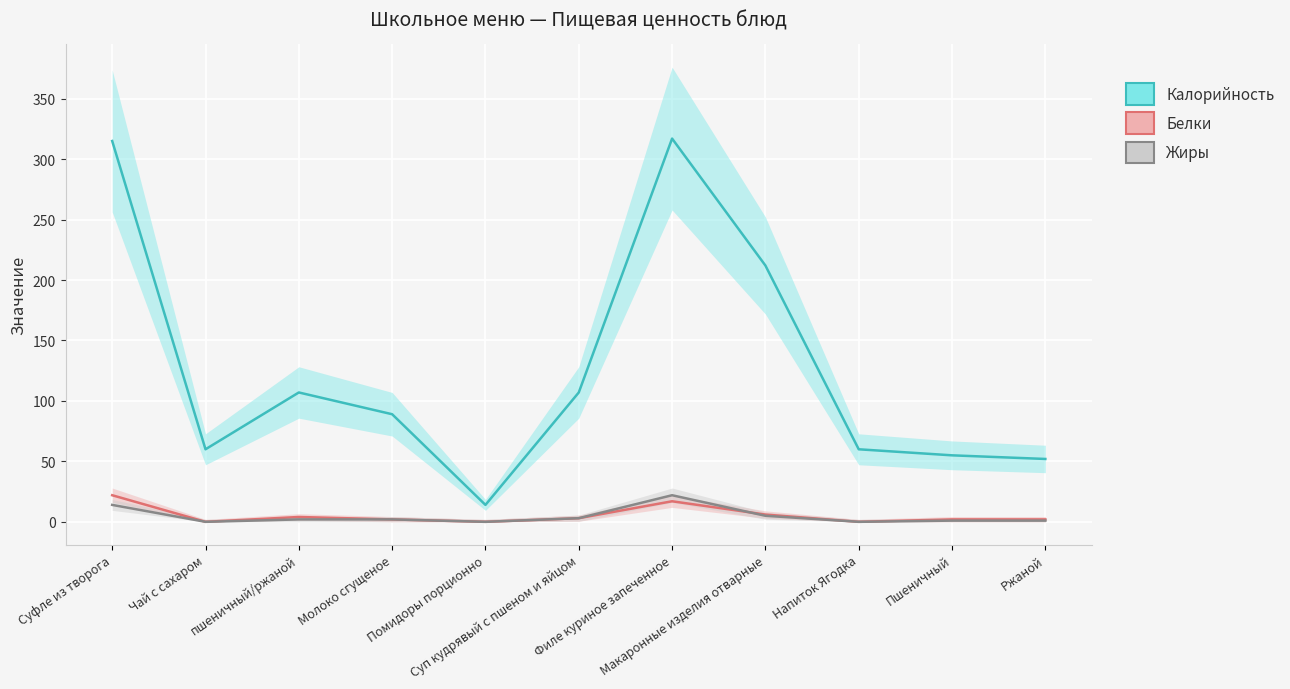

How many lines are shown in the chart?

3